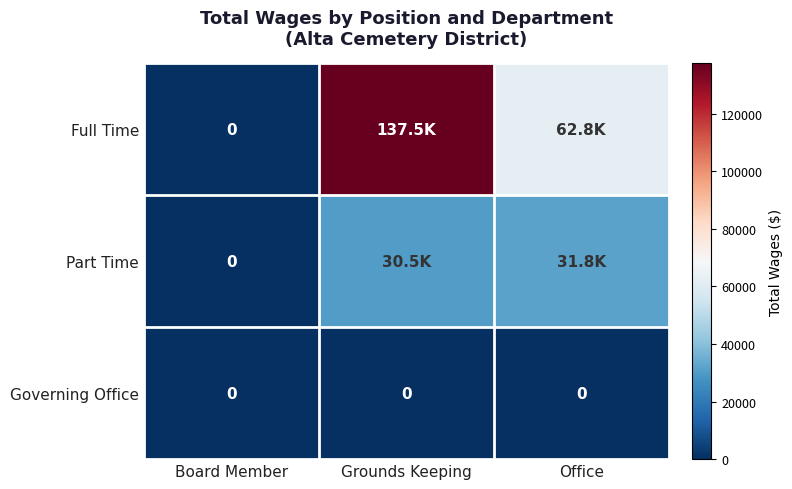

Is it true that Governing Office equals 0 at Grounds Keeping?

True